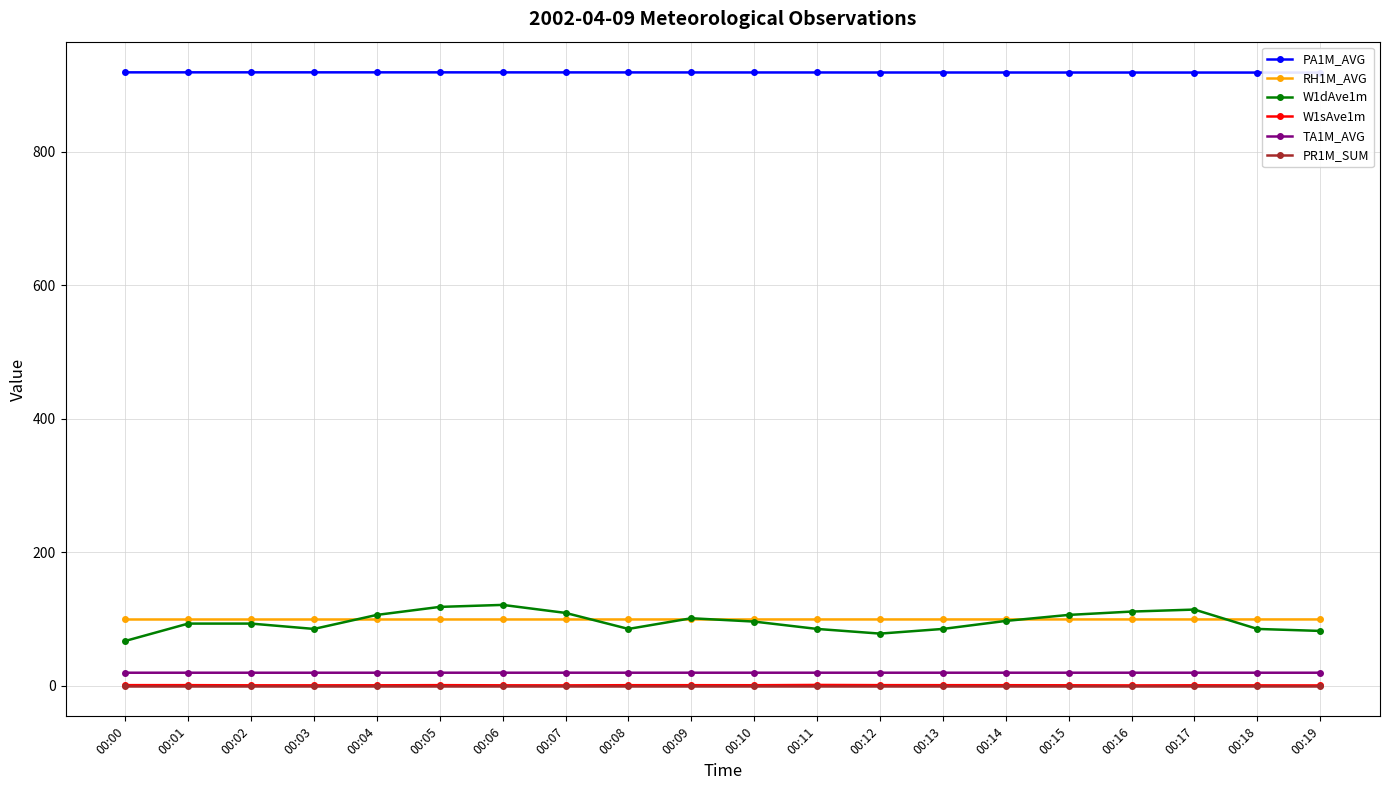

The value of PA1M_AVG at 00:18 is 918.4. True or false?

True